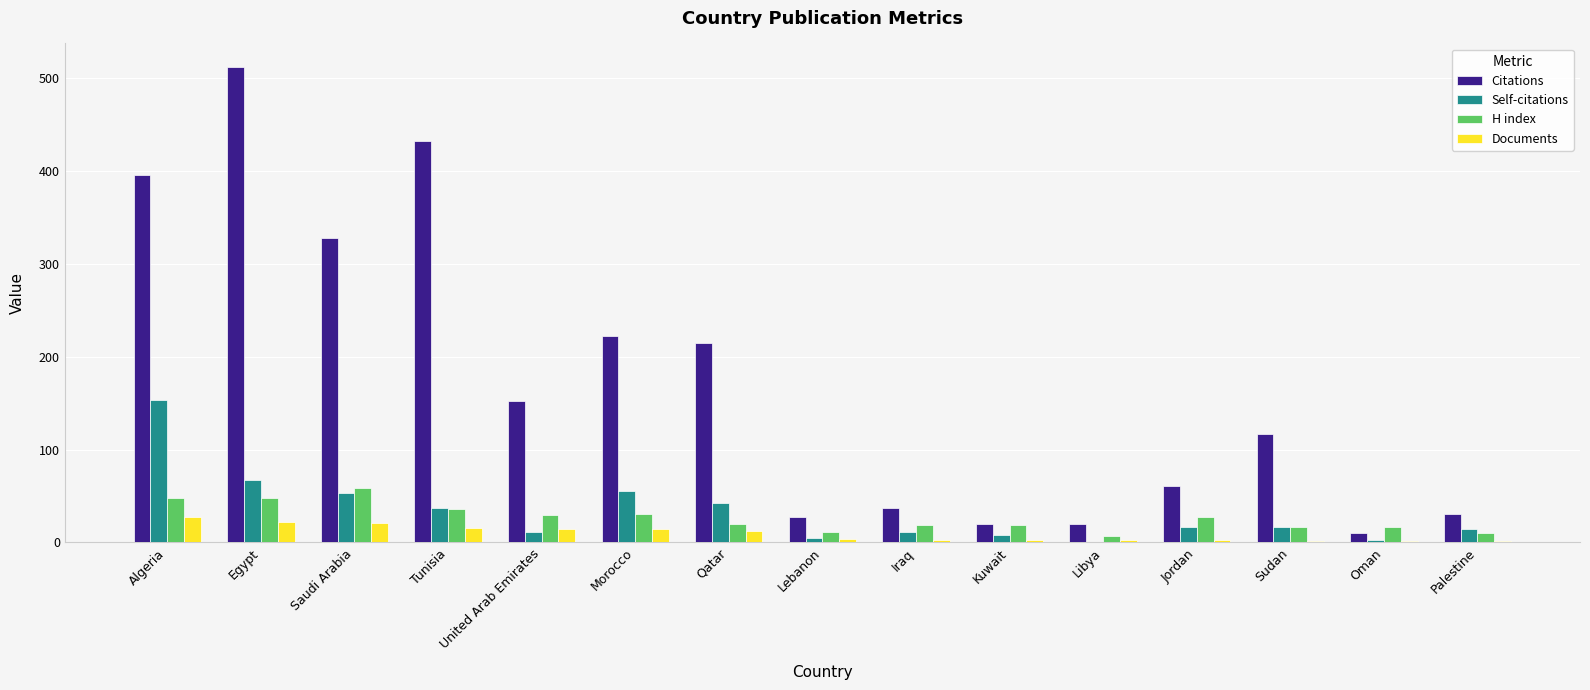

How many distinct data groups are displayed?

4